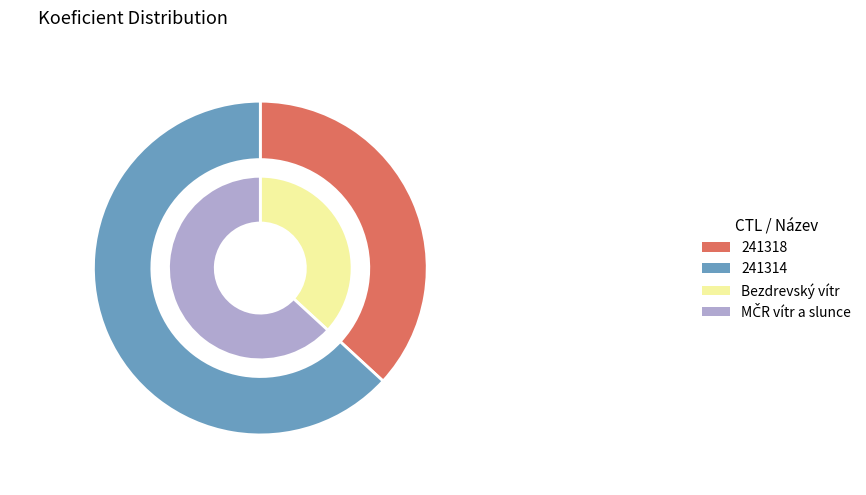

What is the largest slice in the pie chart?

241314